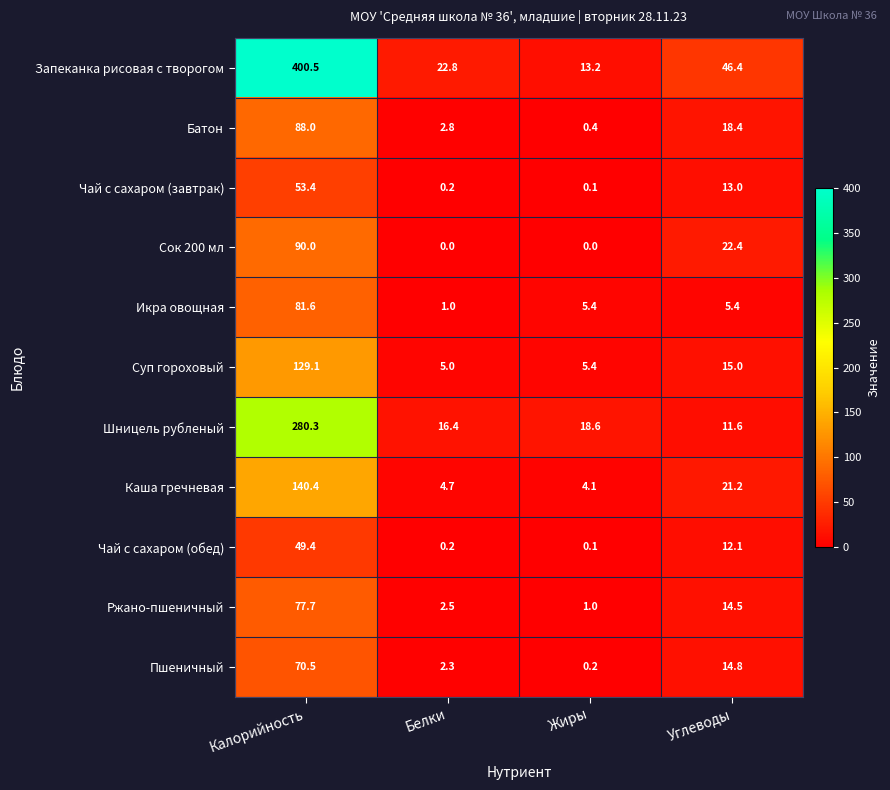

What is the spread (max minus min) of values at Белки?

22.8